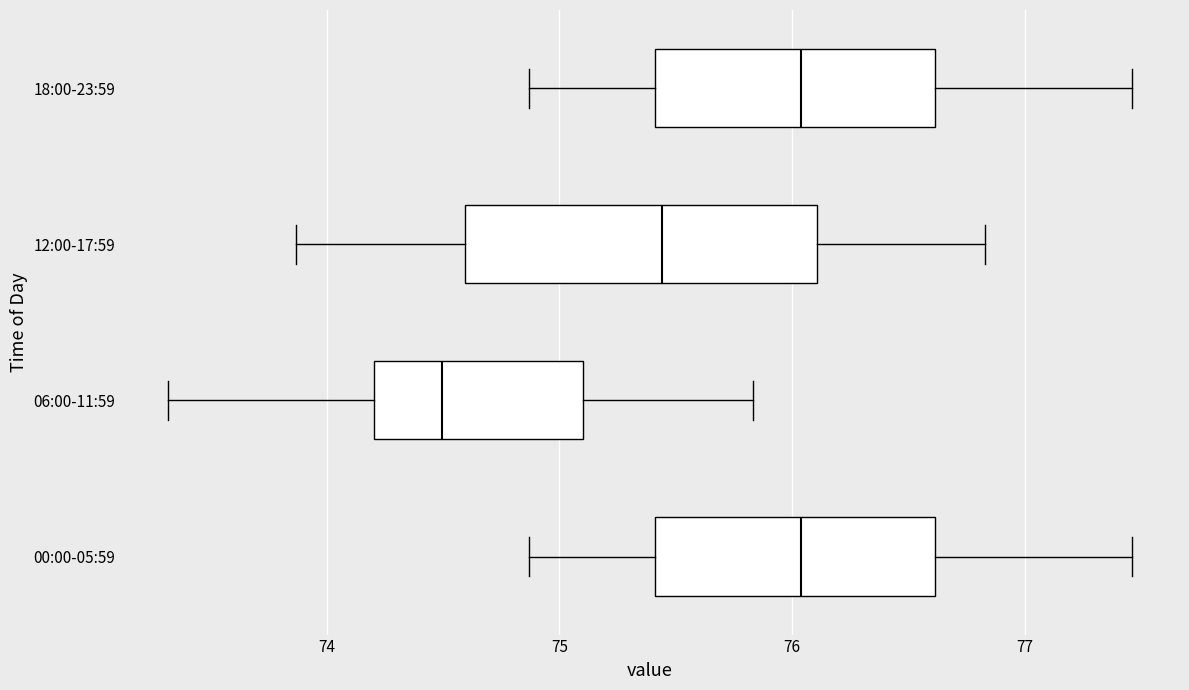

Comparing the boxes themselves (not the whiskers), which one is the widest?

12:00-17:59